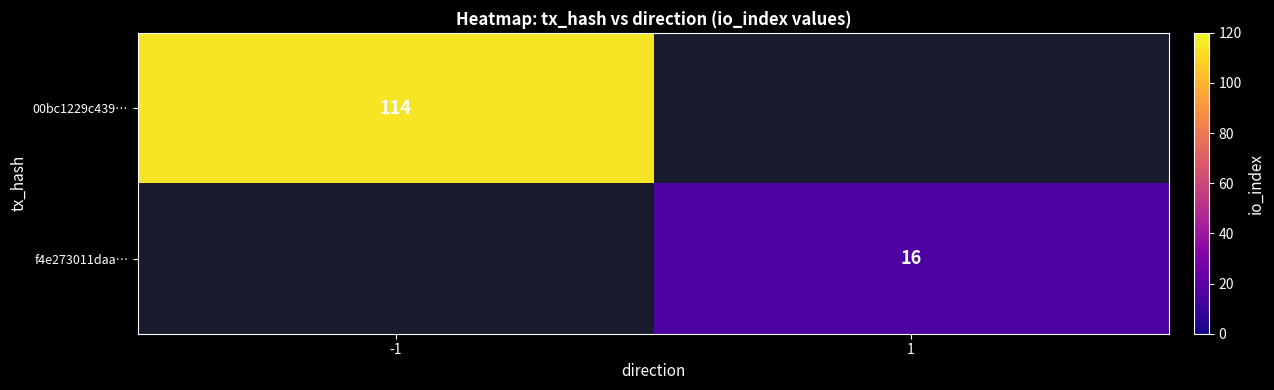

What is the maximum value shown in the chart?

114.0